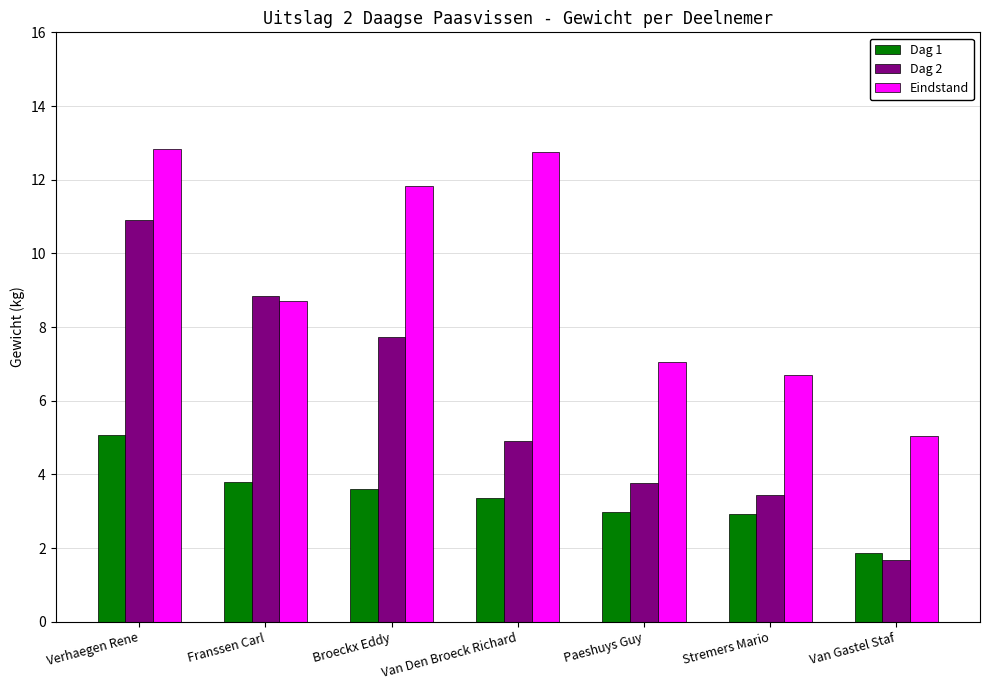

Rank the series by their average value, from highest to lowest.

Eindstand, Dag 2, Dag 1